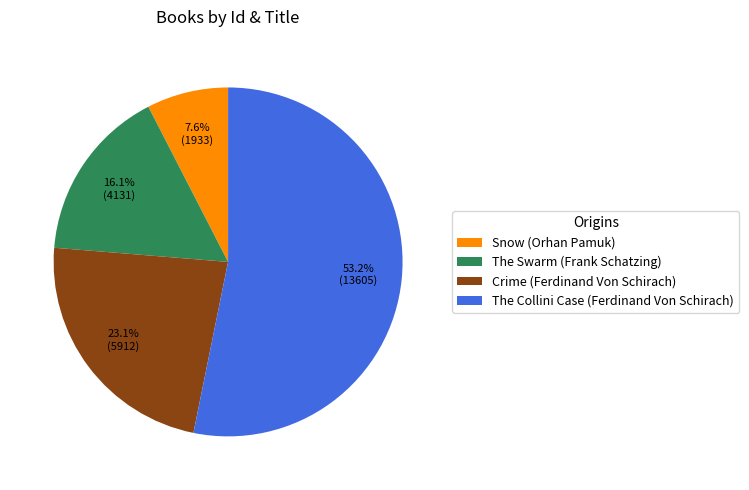

Do The Swarm (Frank Schatzing) and Crime (Ferdinand Von Schirach) together represent more than half of the pie?

No